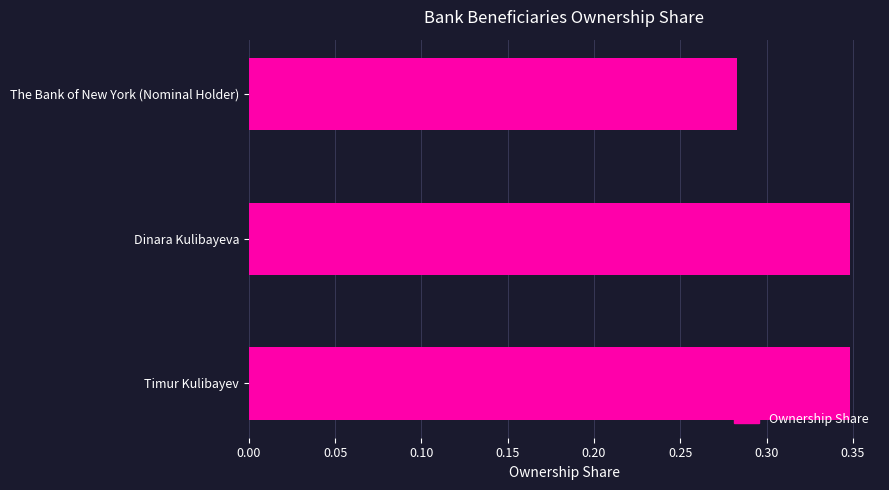

True or false: the data shows 0.2 at Dinara Kulibayeva.

False